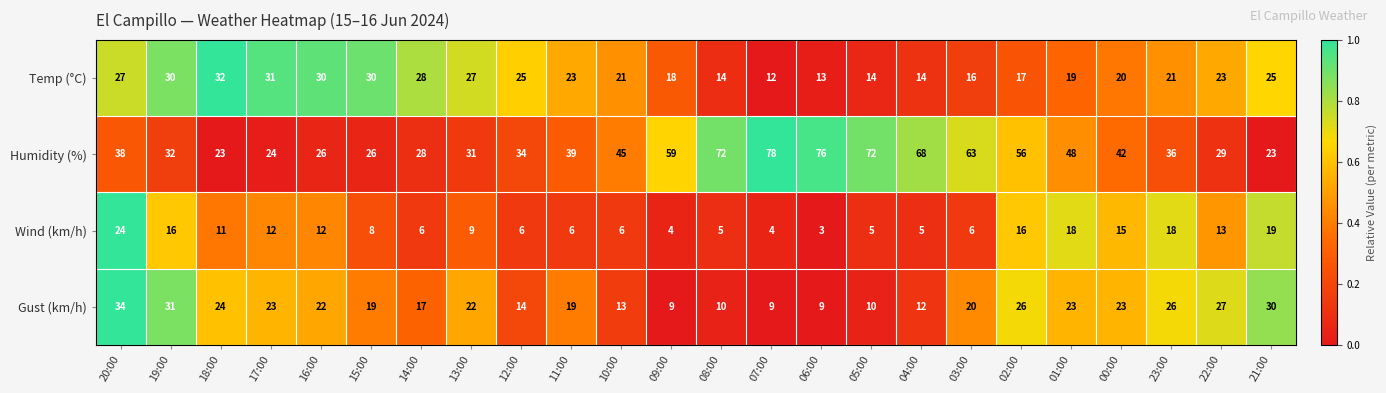

What value does the Temp (°C) series have at 01:00, to the nearest 5?

20